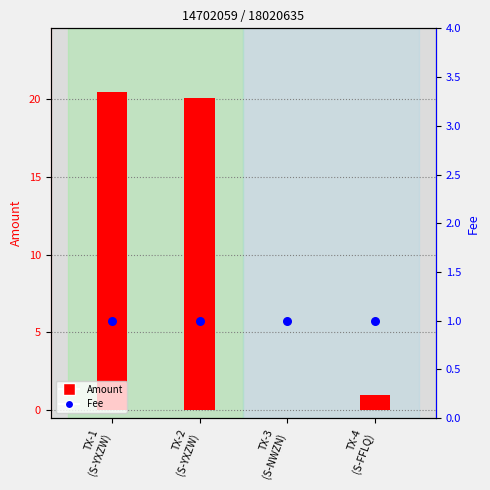

Which series reaches the minimum Y coordinate?

Amount